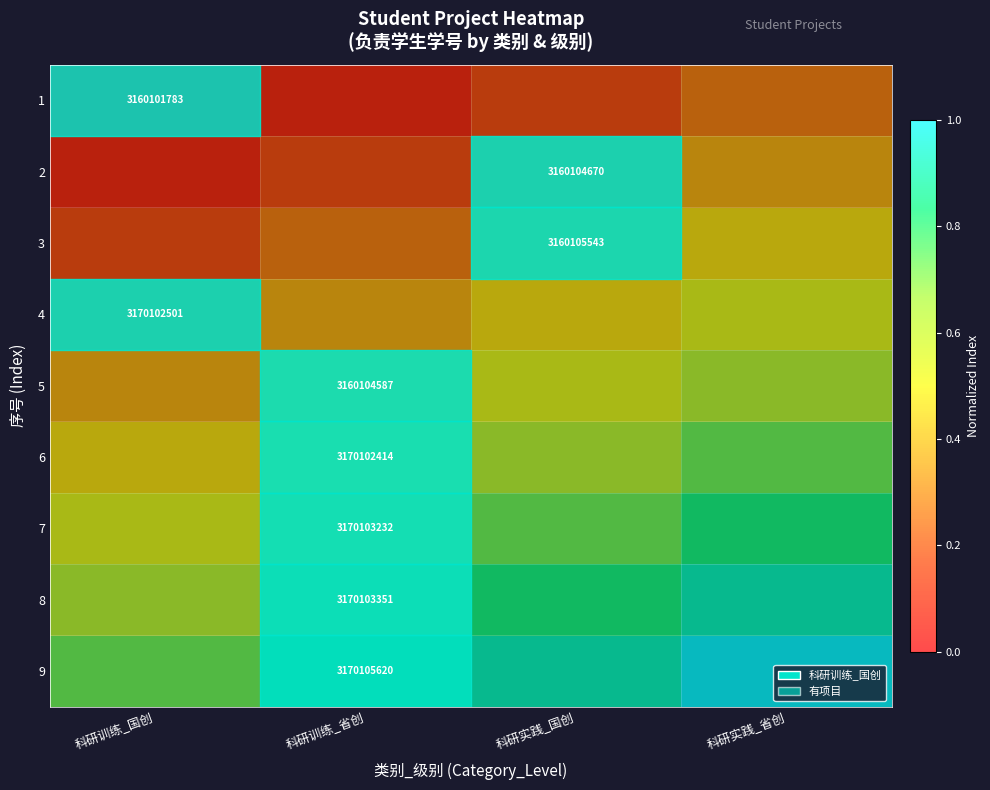

Which category has the highest value across all series?

科研实践_省创